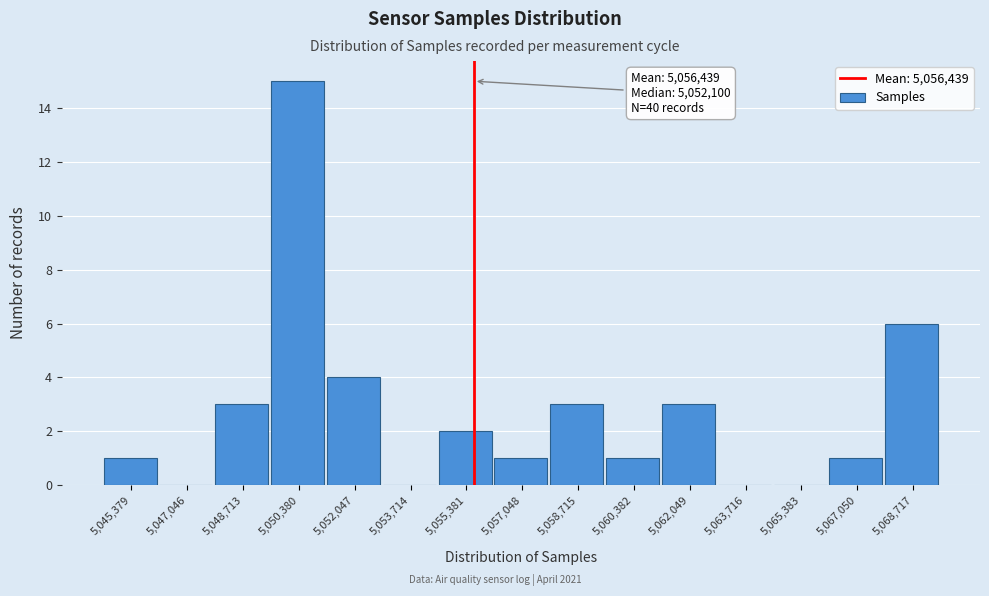

Reading right to left, list all the values displayed in this chart.

5,068,717=6	5,067,050=1	5,065,383=0	5,063,716=0	5,062,049=3	5,060,382=1	5,058,715=3	5,057,048=1	5,055,381=2	5,053,714=0	5,052,047=4	5,050,380=15	5,048,713=3	5,047,046=0	5,045,379=1